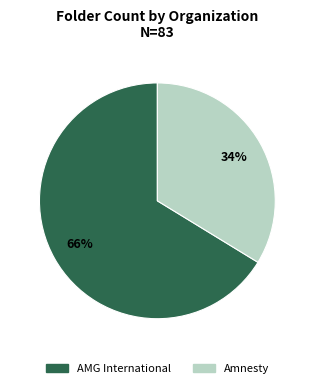

Combined, do Amnesty and AMG International account for over 50%?

Yes